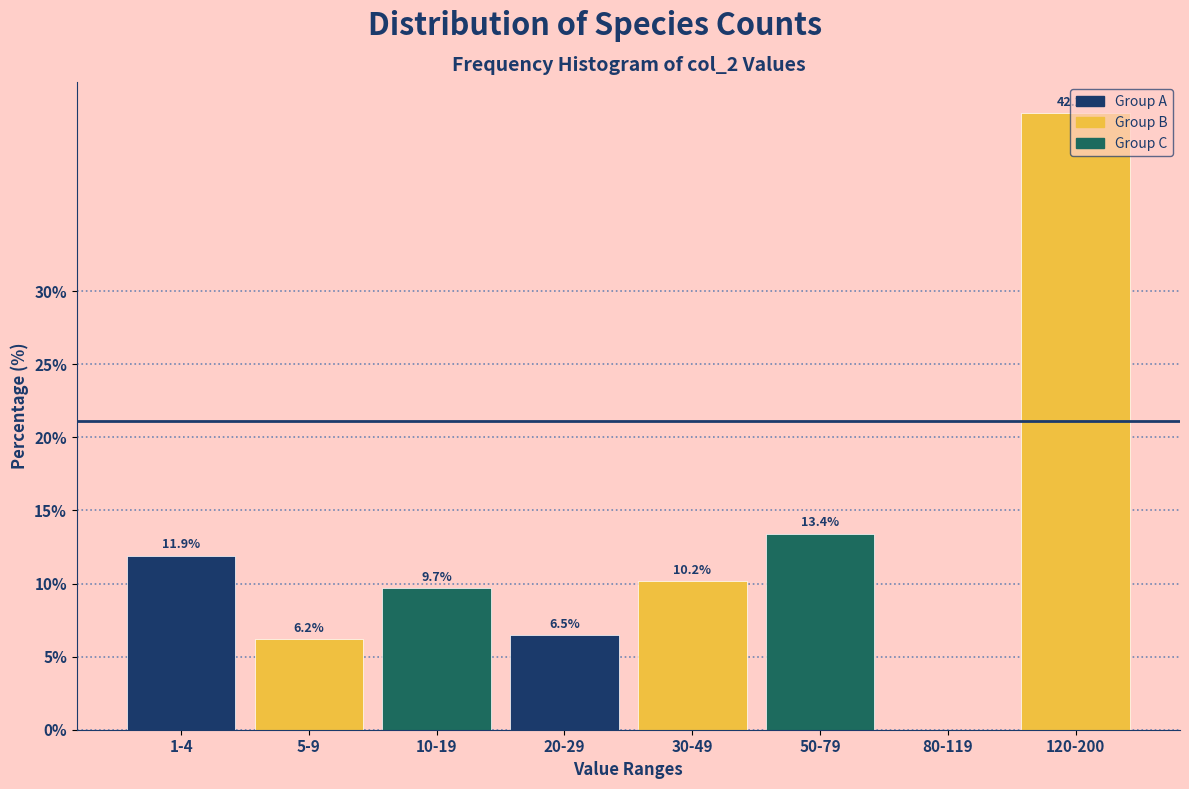

What is the sum of the values at 120-200 and 30-49?

52.4